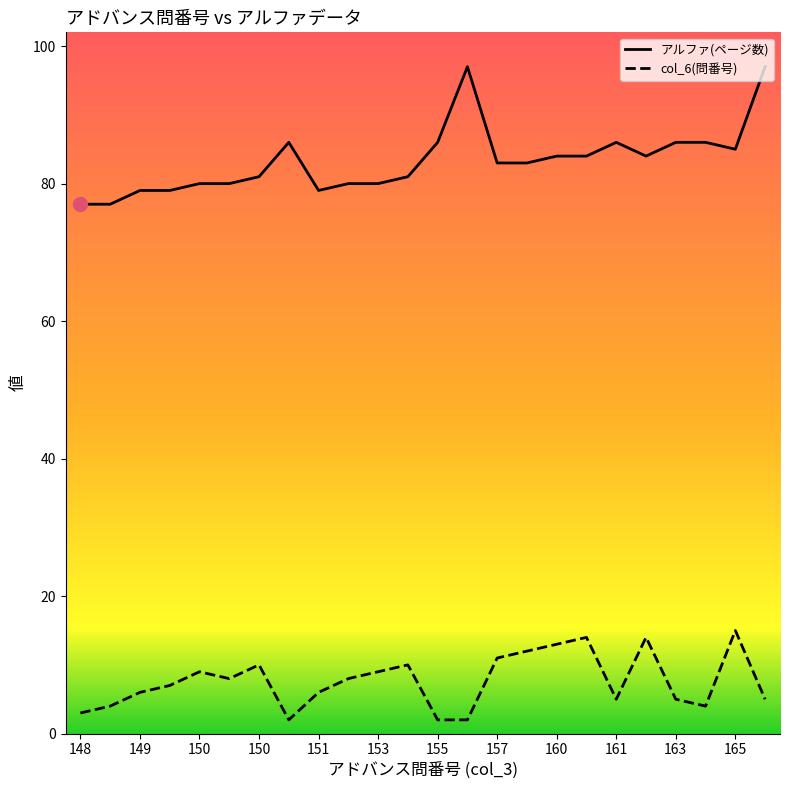

What is the greatest value displayed?

97